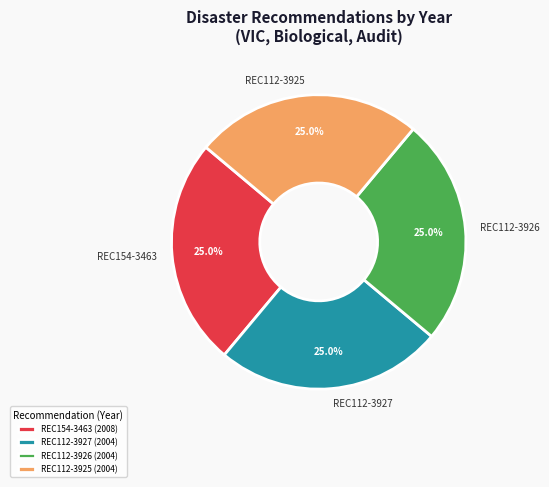

What percentage do REC112-3926 and REC154-3463 together represent?

50.0%